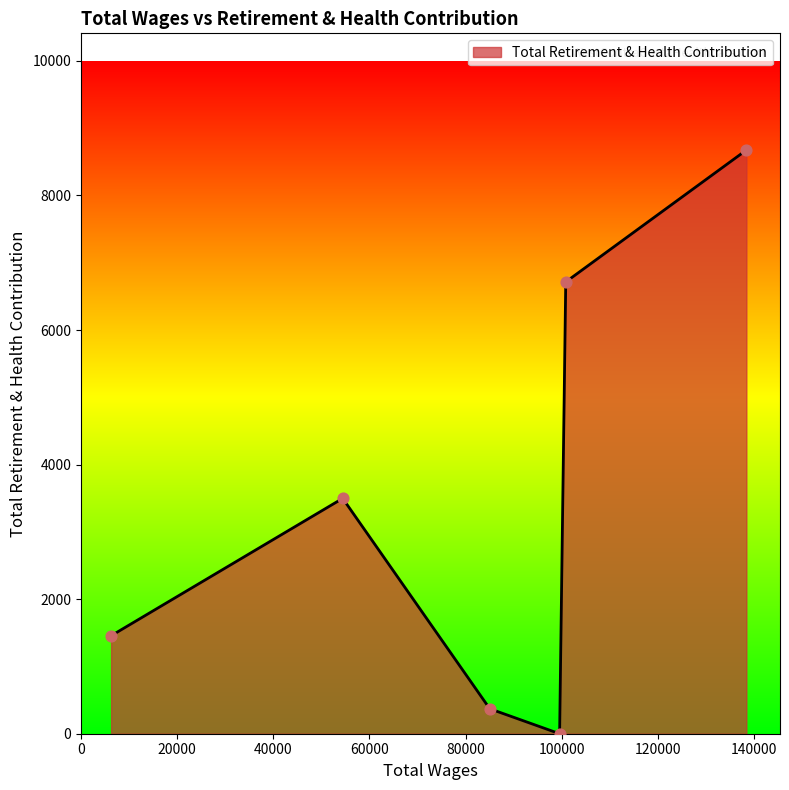

What is the sum of all values?

20715